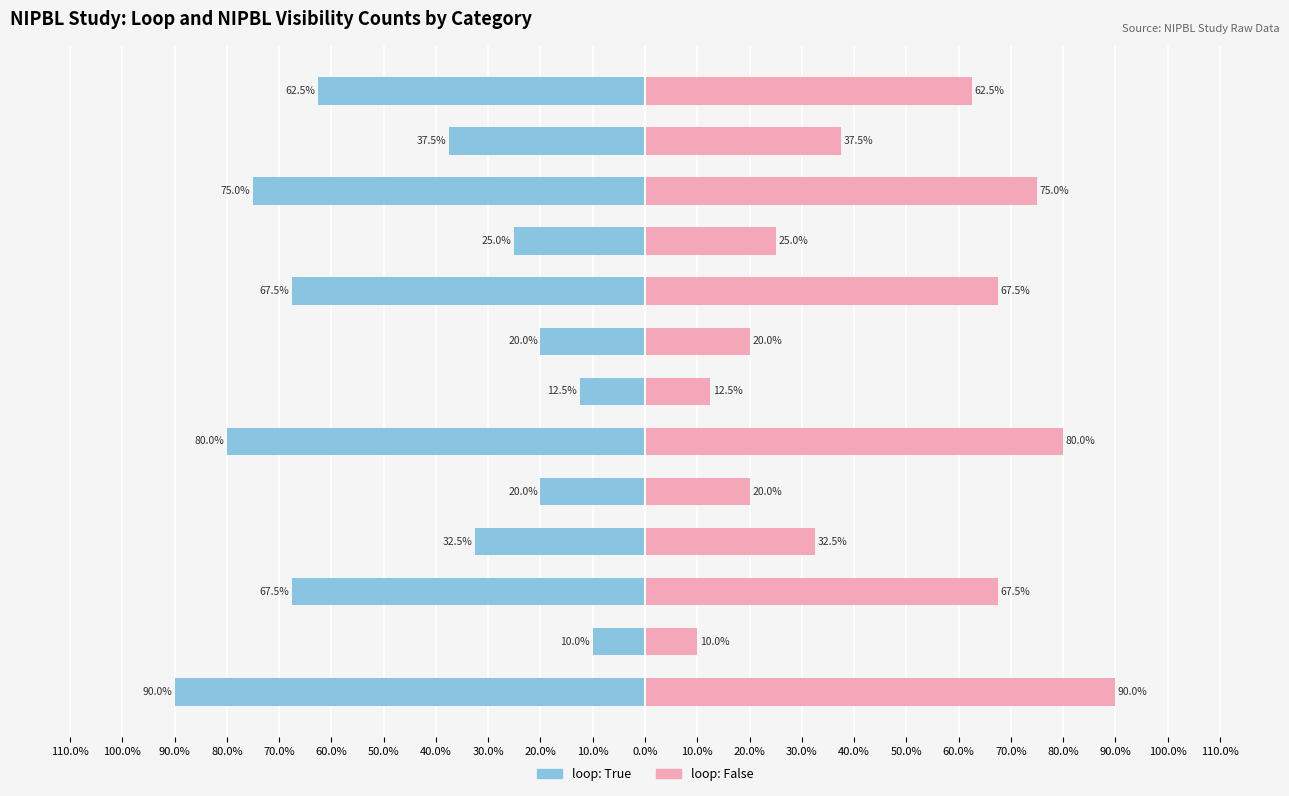

Between loop: False and no Comment, which is larger?

loop: False